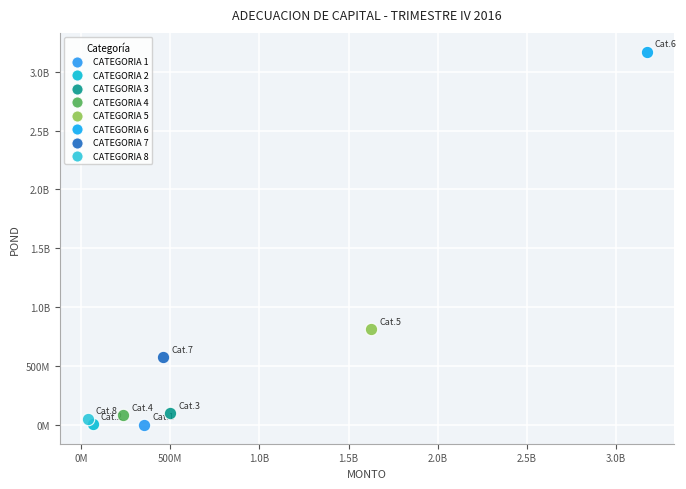

What are all the series names shown in the legend?

CATEGORIA 1, CATEGORIA 2, CATEGORIA 3, CATEGORIA 4, CATEGORIA 5, CATEGORIA 6, CATEGORIA 7, CATEGORIA 8